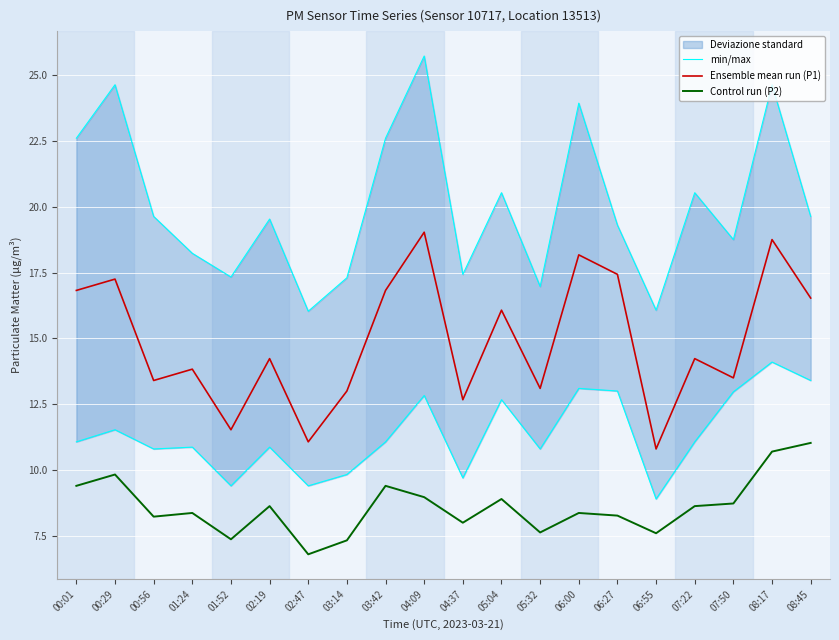

The value of min/max at 02:47 is 16.0. True or false?

True